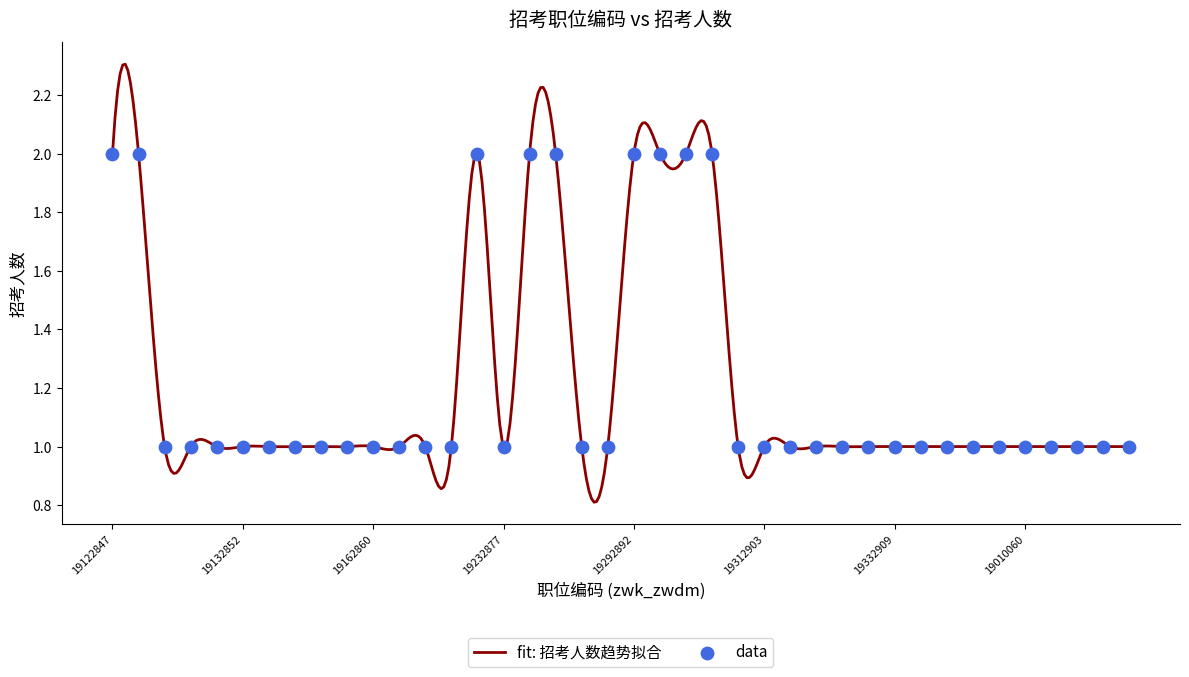

Approximately how many times larger is the value at 19010062 compared to 19332908?

1.0